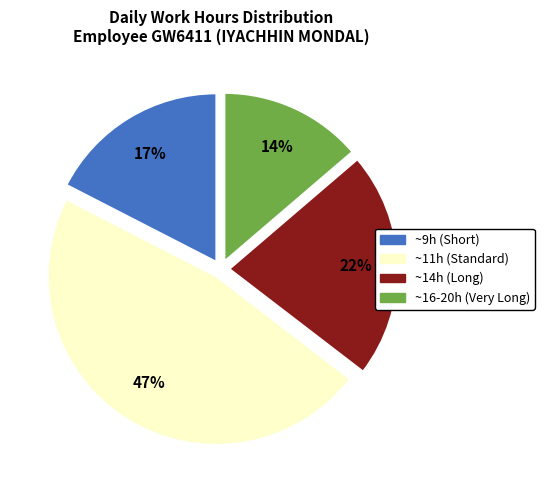

Is there any slice that represents more than half of the pie?

No